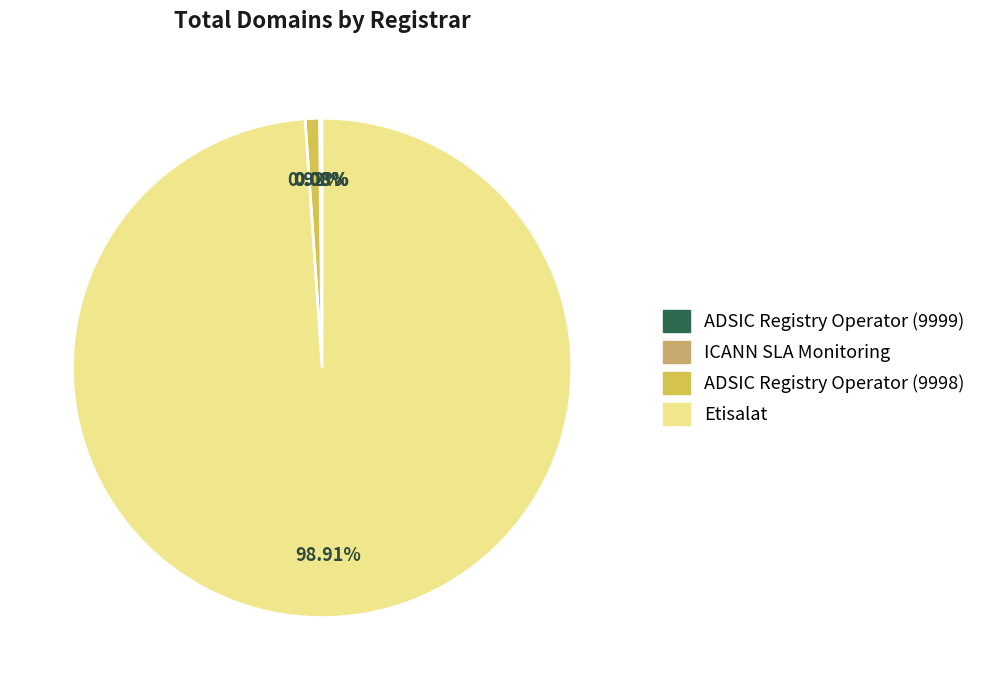

The Etisalat slice represents 99% of the pie. True or false?

True